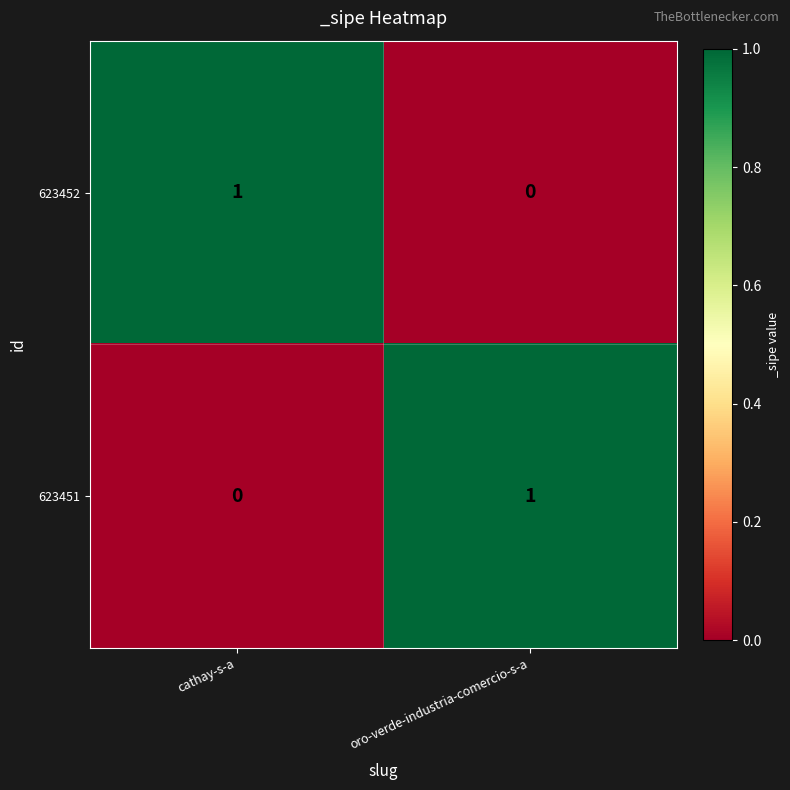

At cathay-s-a, list the series in order from largest to smallest.

623452, 623451